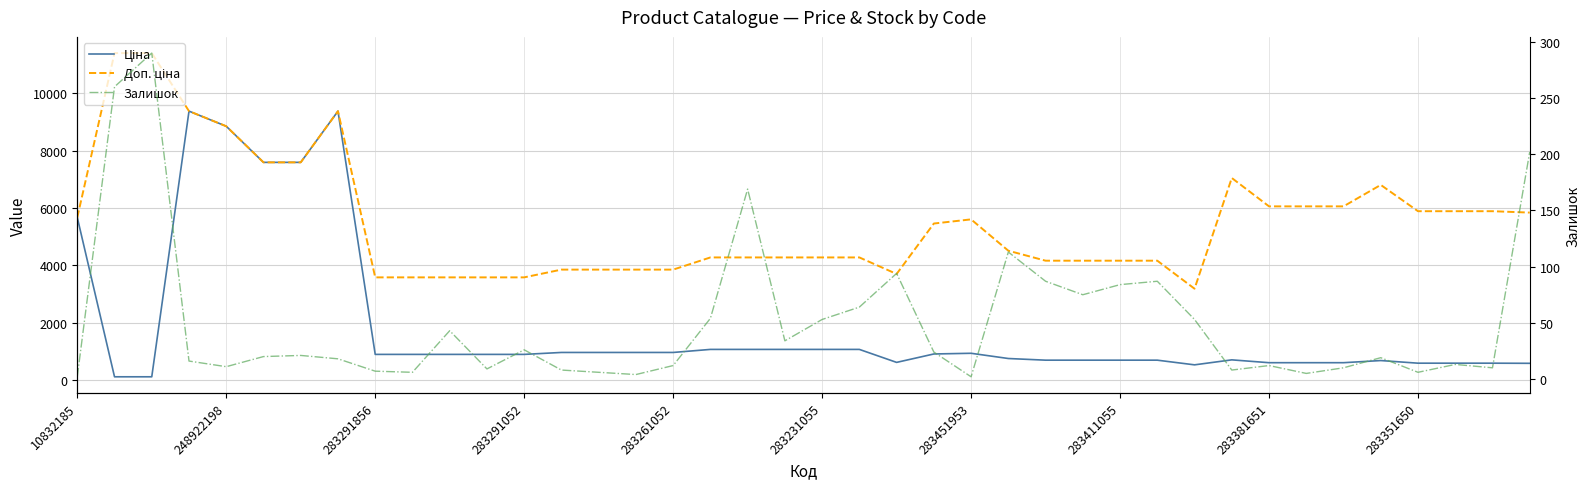

Between 14 and 39, which is larger?

14